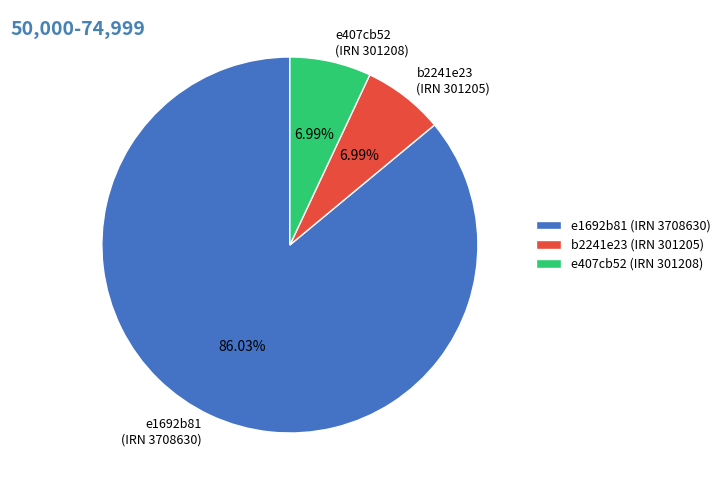

Between b2241e23 (IRN 301205) and e1692b81 (IRN 3708630), which is larger?

e1692b81 (IRN 3708630)